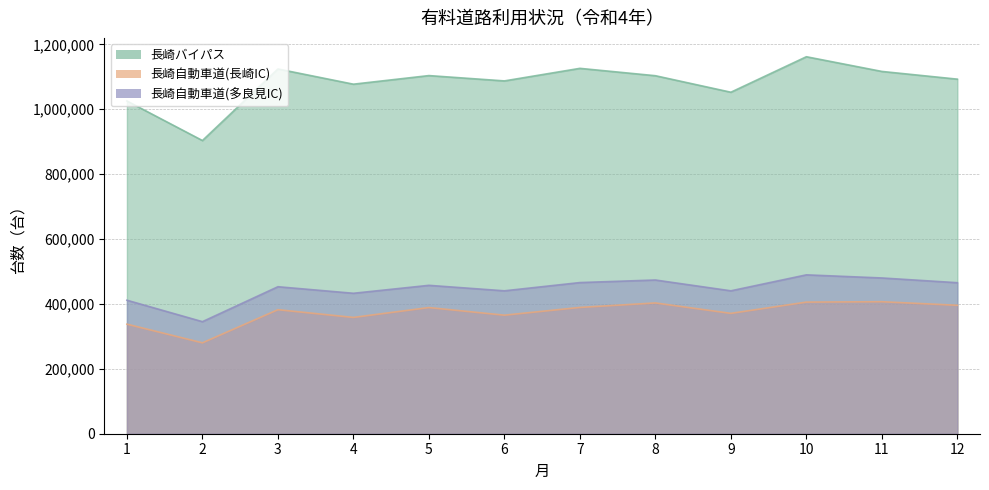

Is the value of 長崎自動車道(長崎IC) at 1 greater than the value of 長崎バイパス at 5?

No